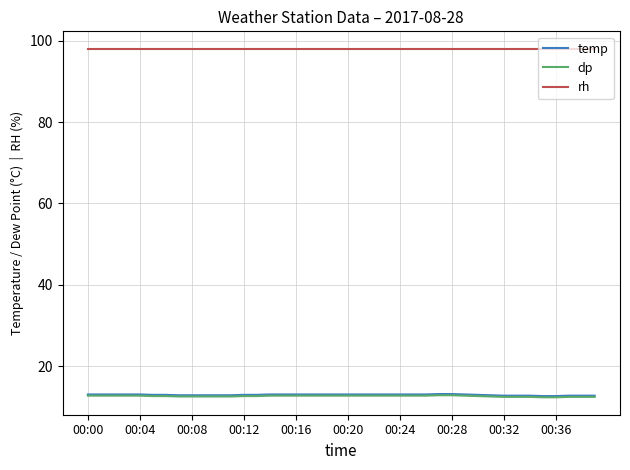

What is the maximum value for dp?

12.9